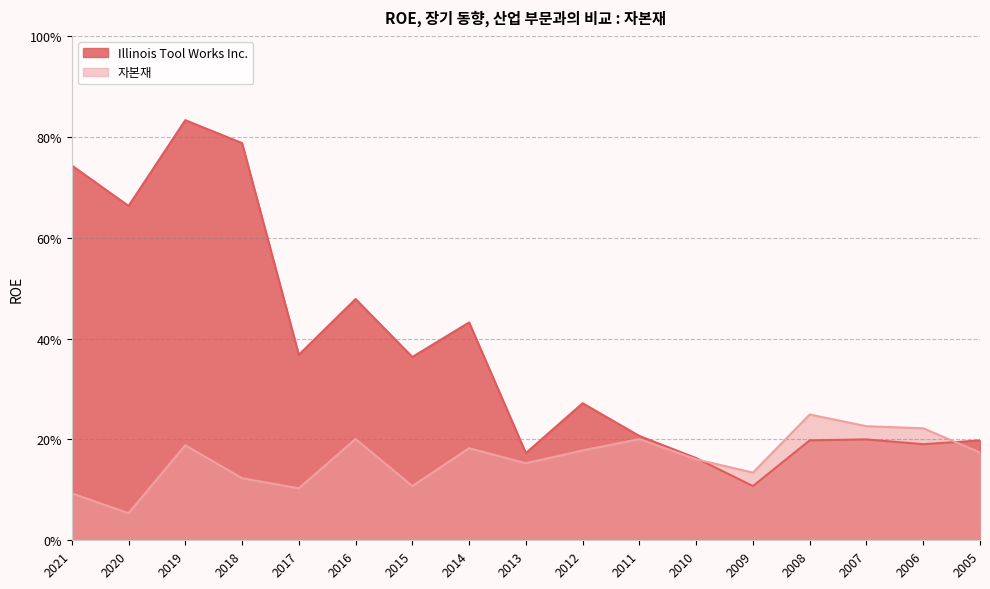

Is it true that 자본재 equals 0.1 at 2015?

True